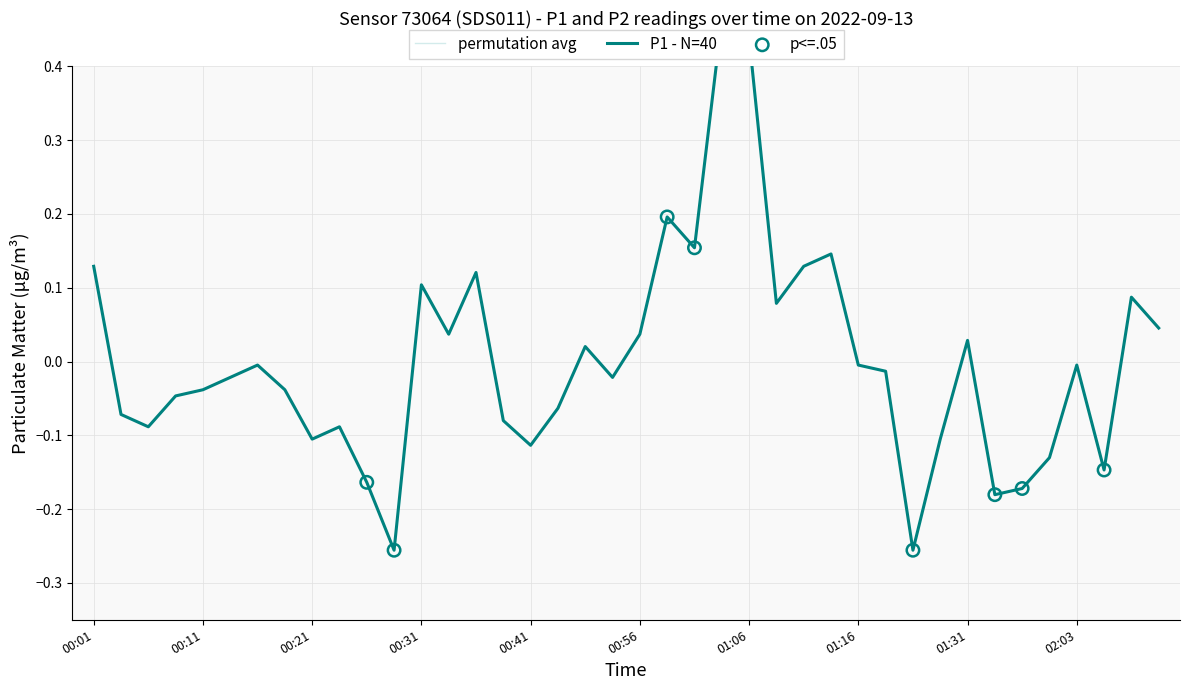

Which has a higher value, 00:11 or 16?

00:11